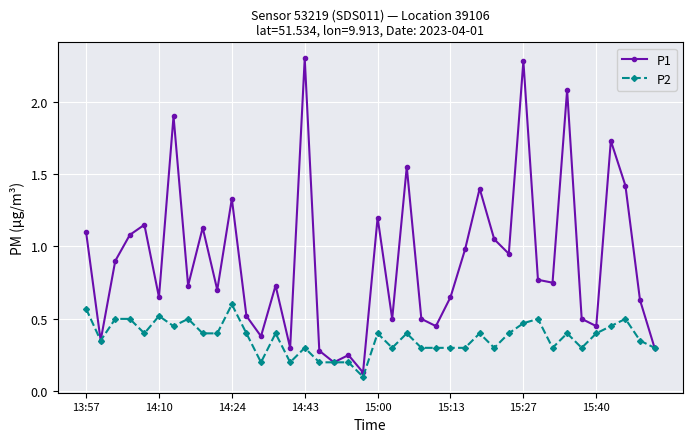

Count the number of categories in the chart.

40